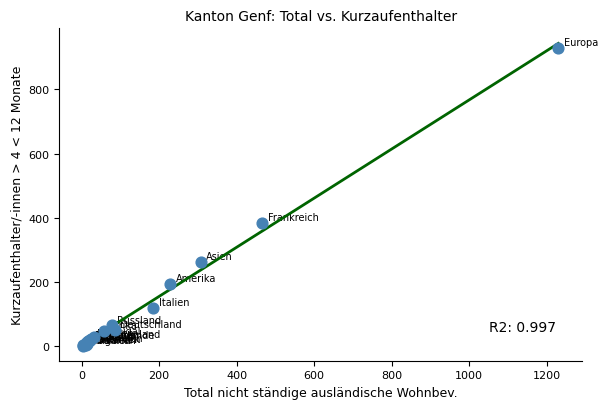

What Y value in the scatter plot is closest to 465?

385